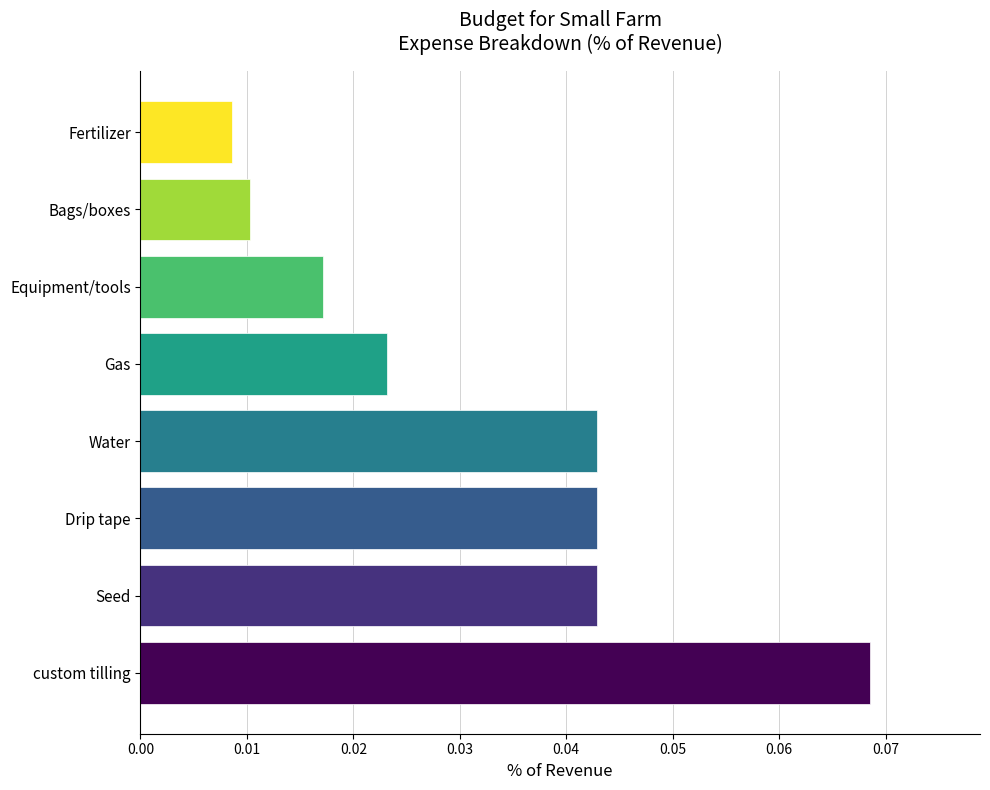

How many values are between 0 and 1?

8